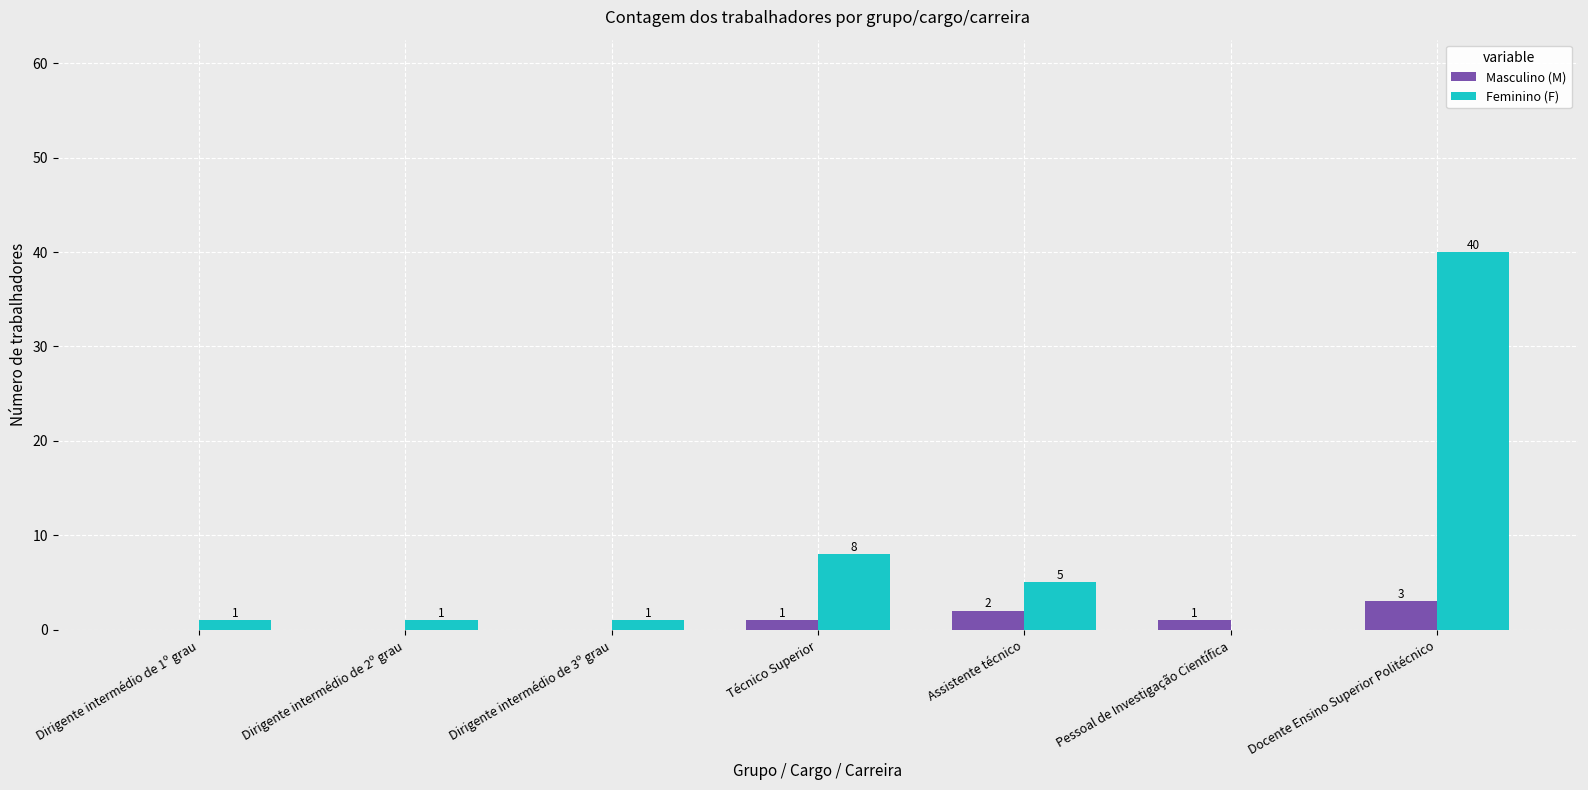

Which series has the widest spread of values?

Feminino (F)